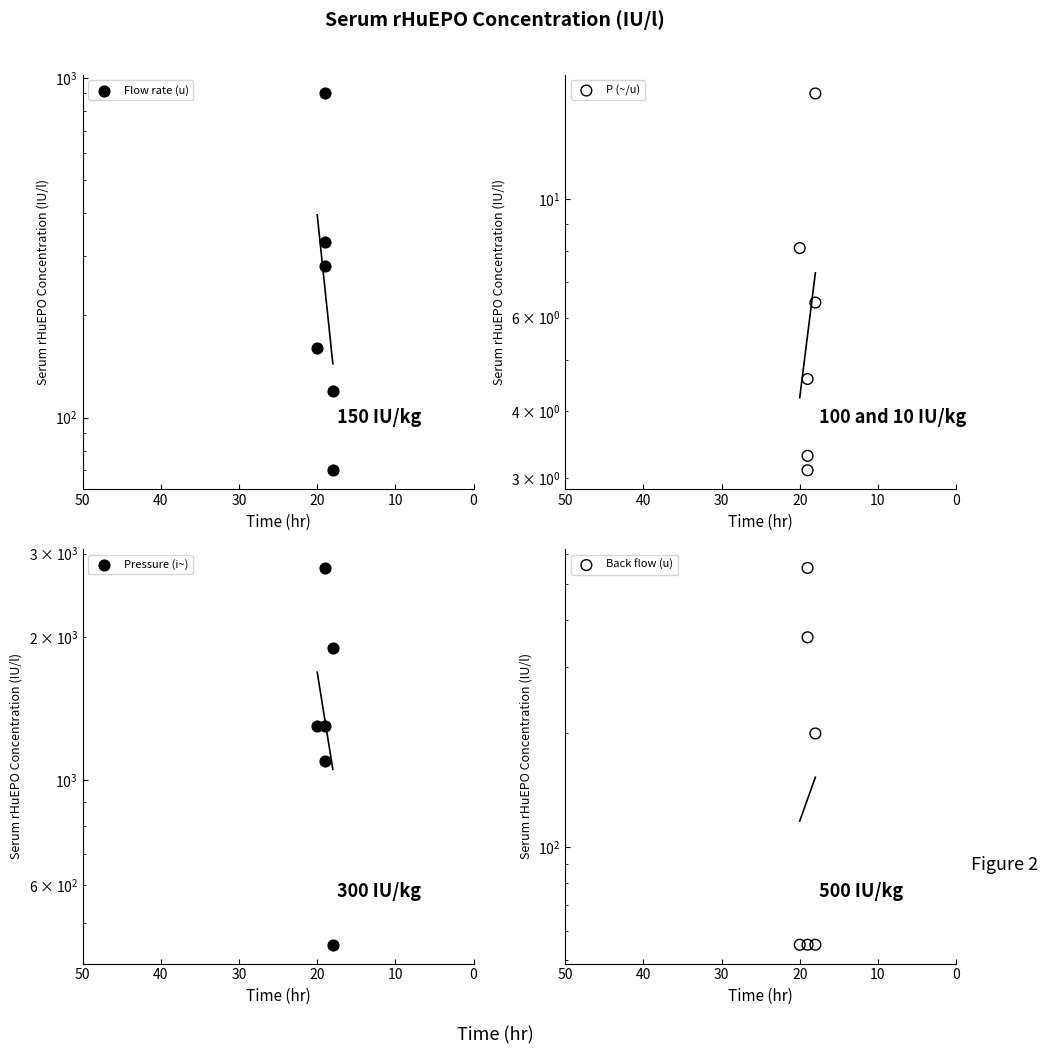

Which series has the largest total across all categories?

Pressure (i~)